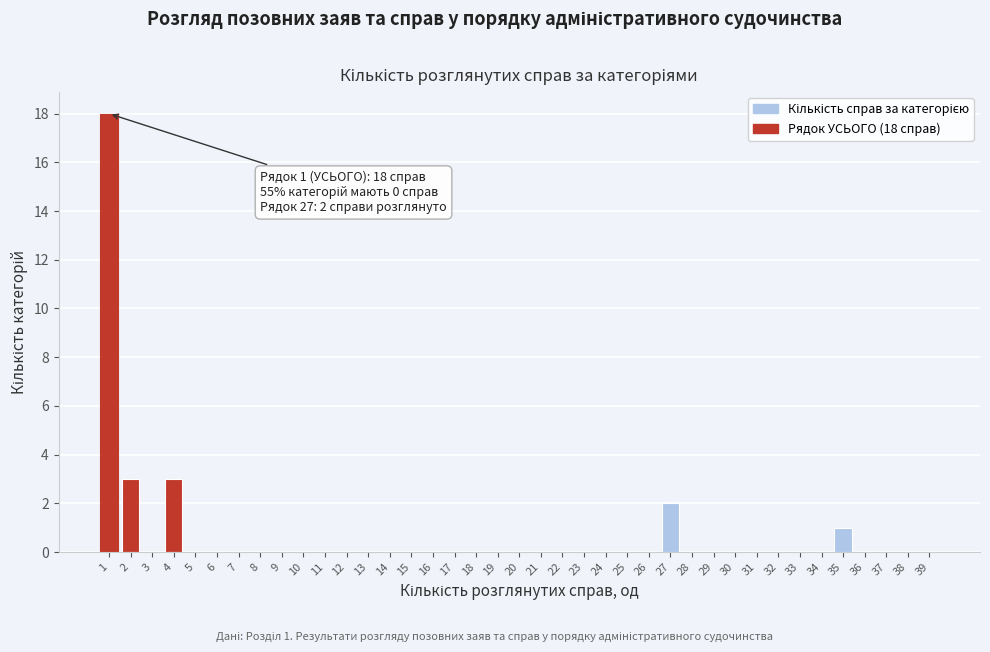

The value at 23 is 0. True or false?

True